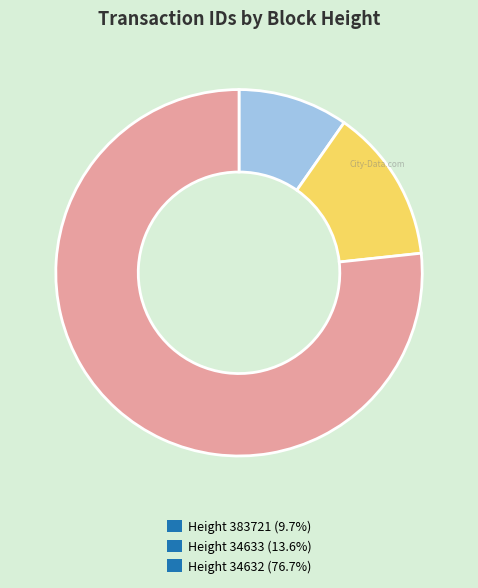

How many segments does this pie chart have?

3